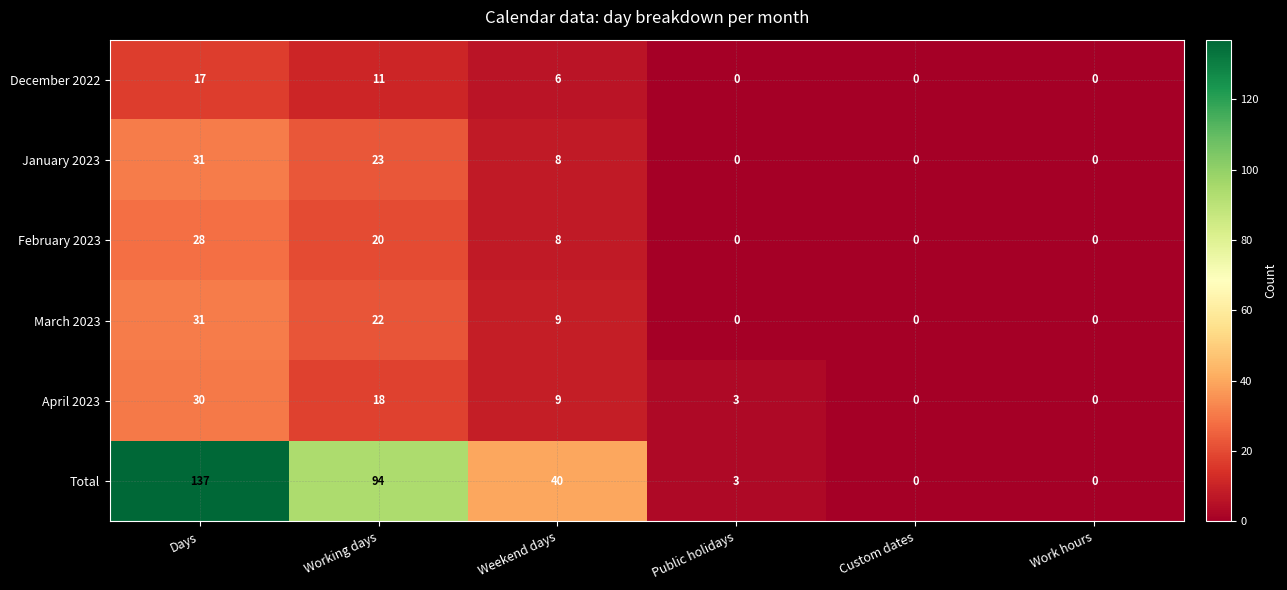

What is the average value of the Total series?

46